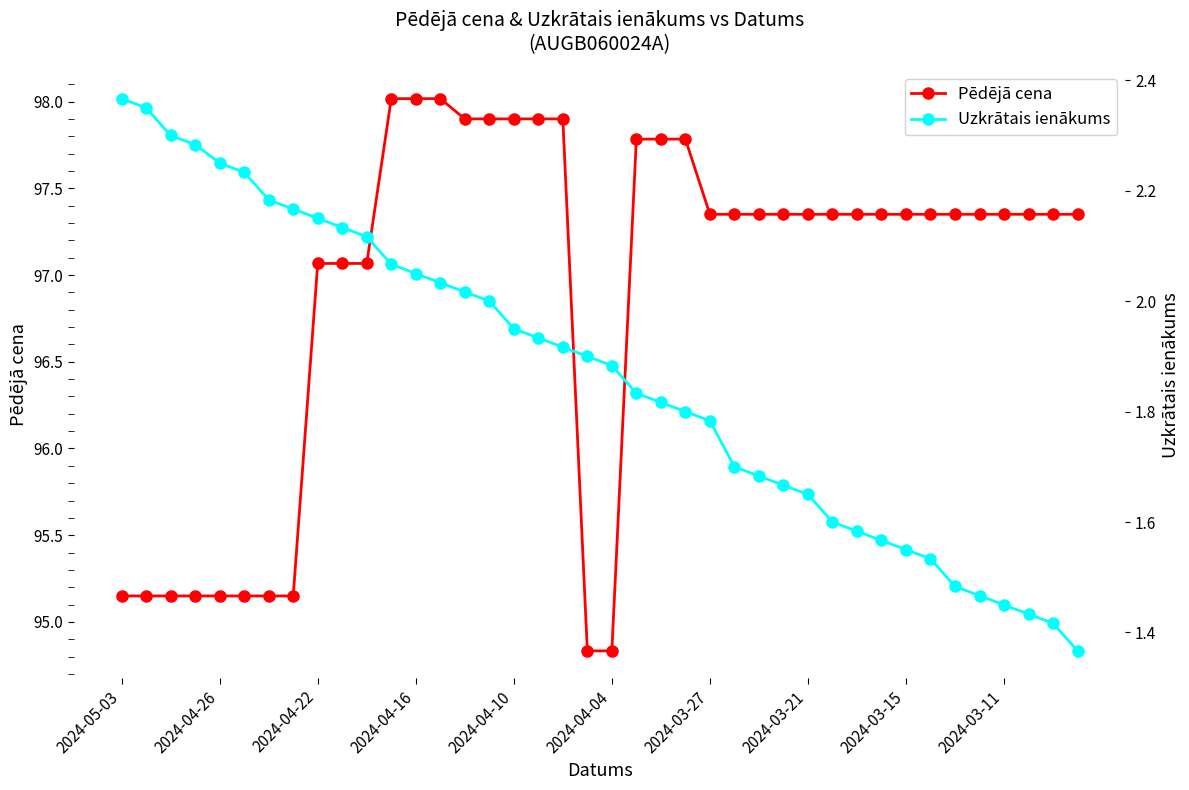

The Pēdējā cena series shows 97.9 at 2024-04-10. True or false?

True